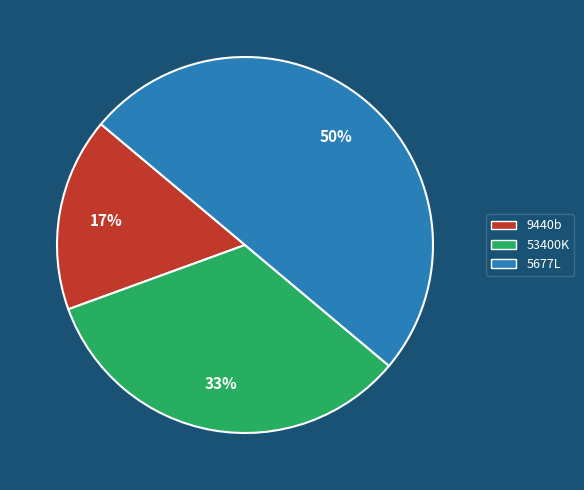

To the nearest percent, what is the difference between the 53400K and 5677L slice percentages?

17%